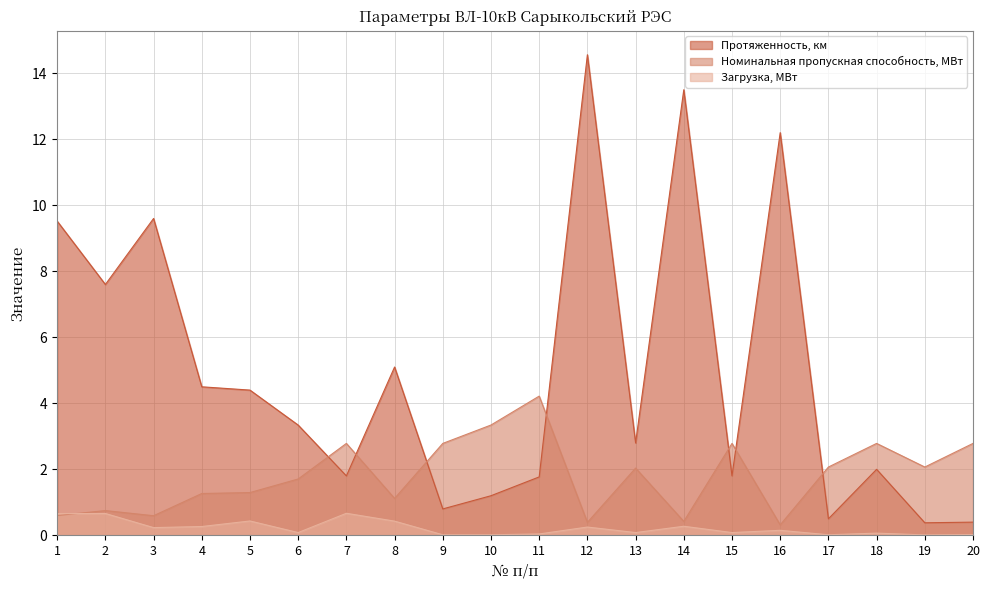

Between 7 and 18, which series saw the biggest shift?

Загрузка, МВт